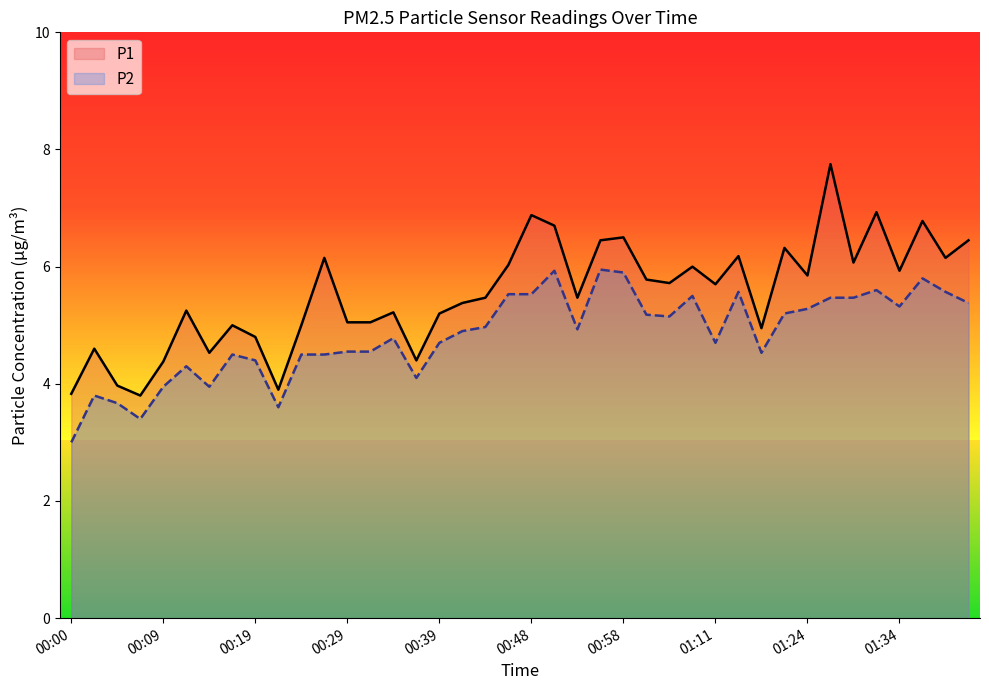

What is the value of the P2 point at the 10th from the left?

3.6